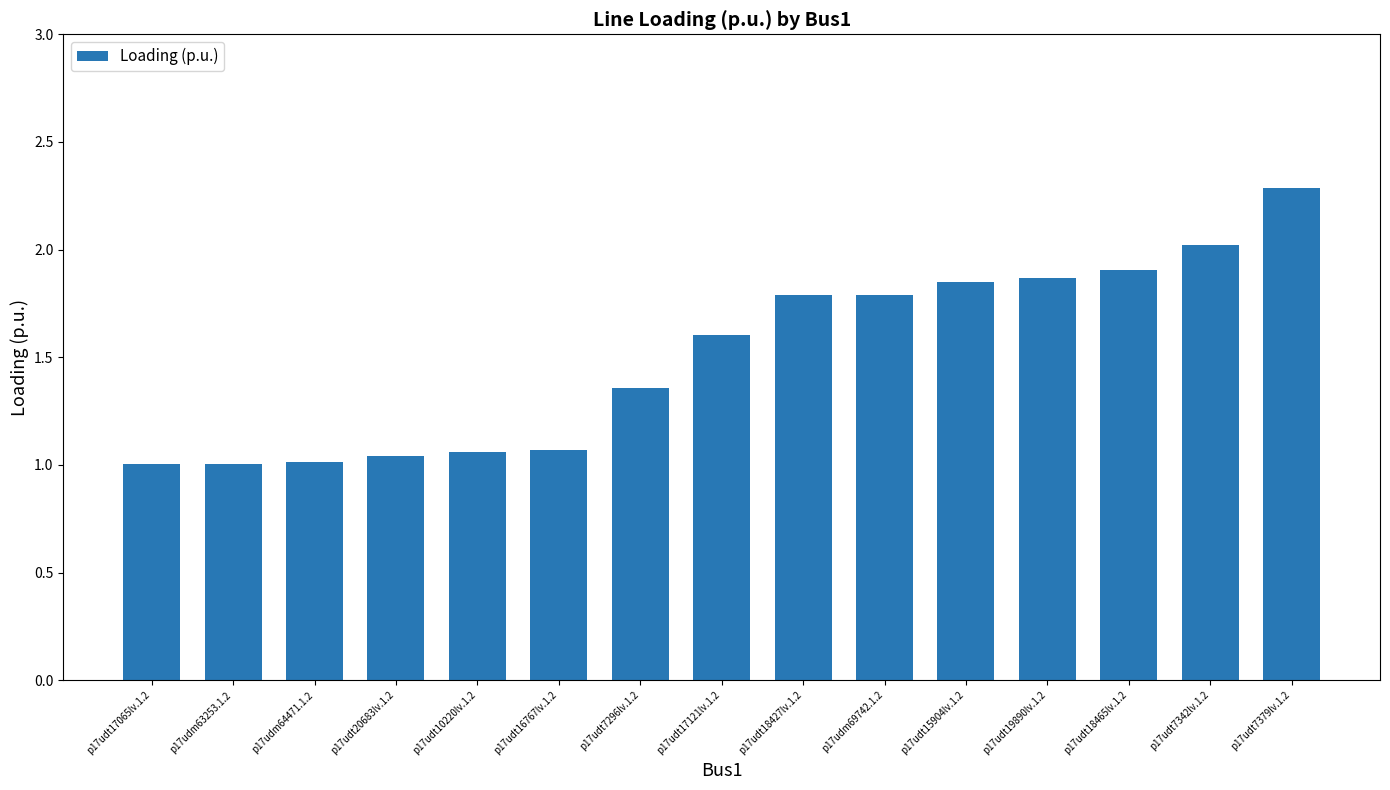

Is it true that the value at p17udt16767lv.1.2 is 0.7?

False